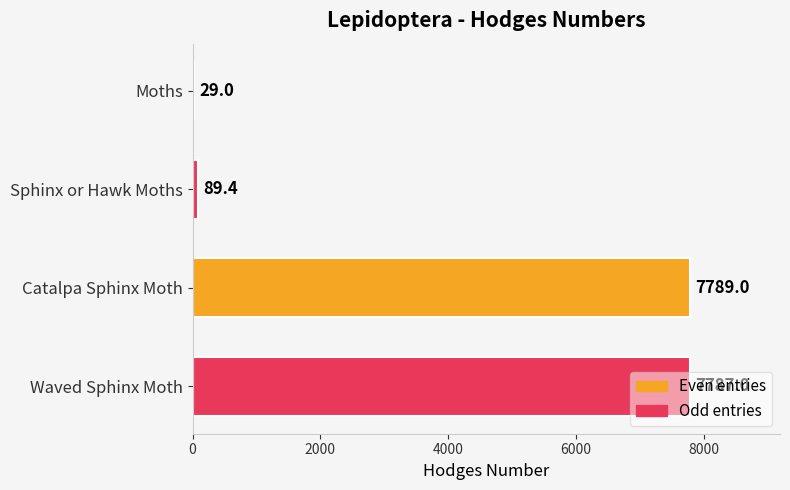

List the labels in order of value, smallest first.

Moths, Sphinx or Hawk Moths, Waved Sphinx Moth, Catalpa Sphinx Moth